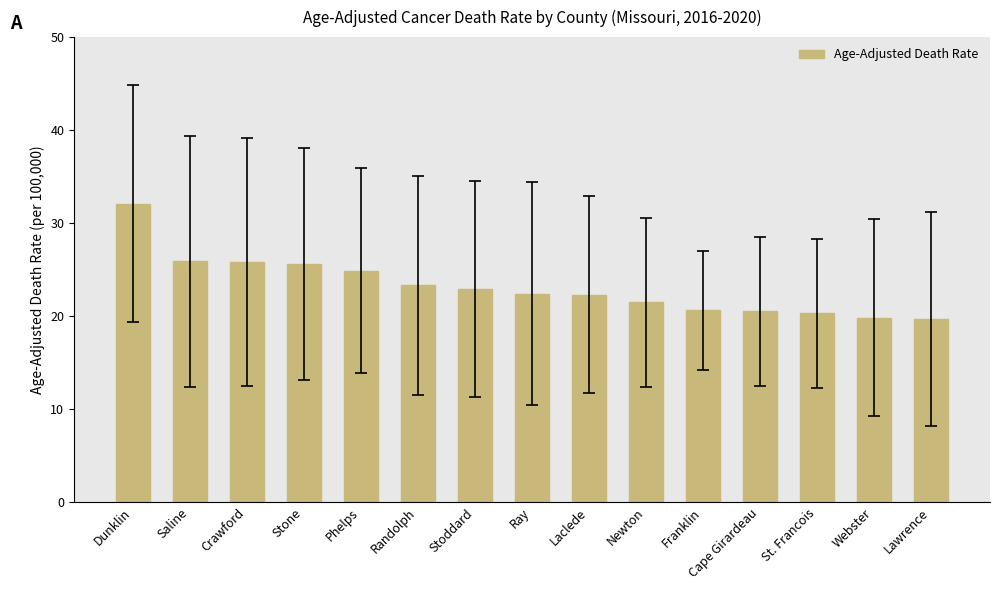

Which has a higher value, Stone or Laclede?

Stone